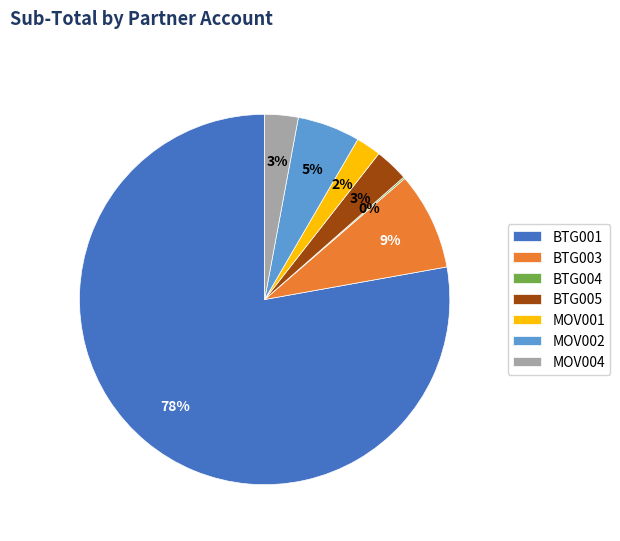

True or false: MOV002 accounts for 1% of the total.

False